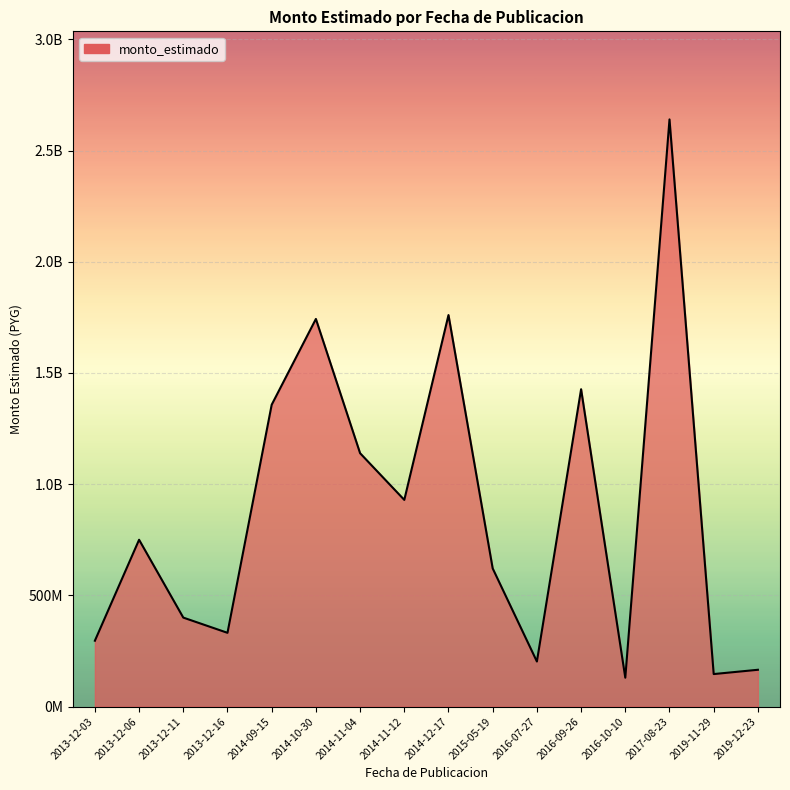

Which category has the highest value across all series?

2017-08-23